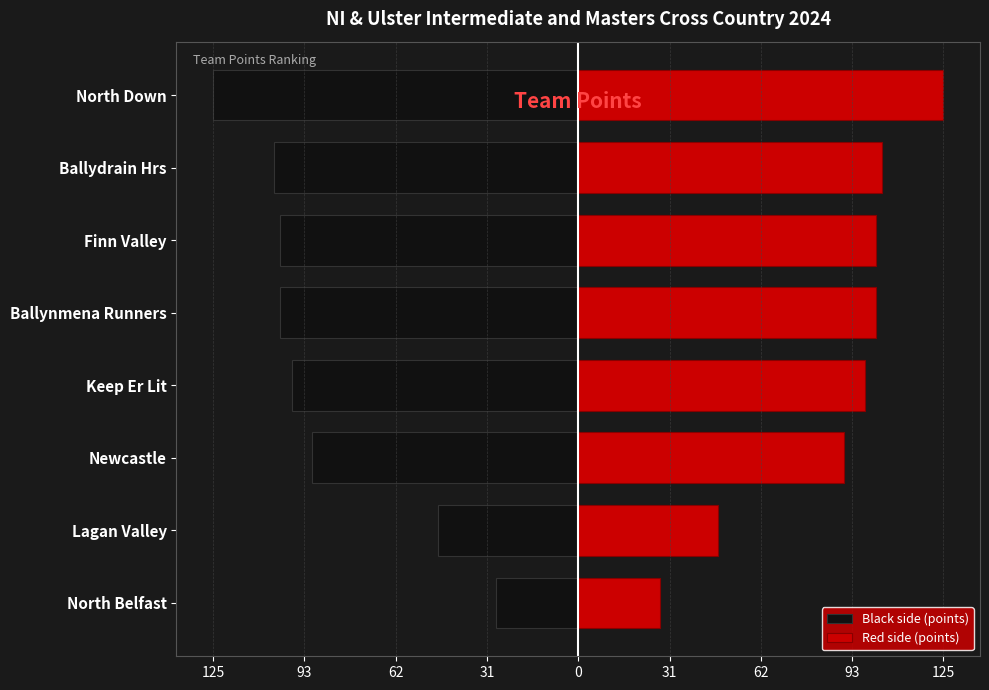

Rank the series by their maximum value, from highest to lowest.

Right (Red), Left (Black)